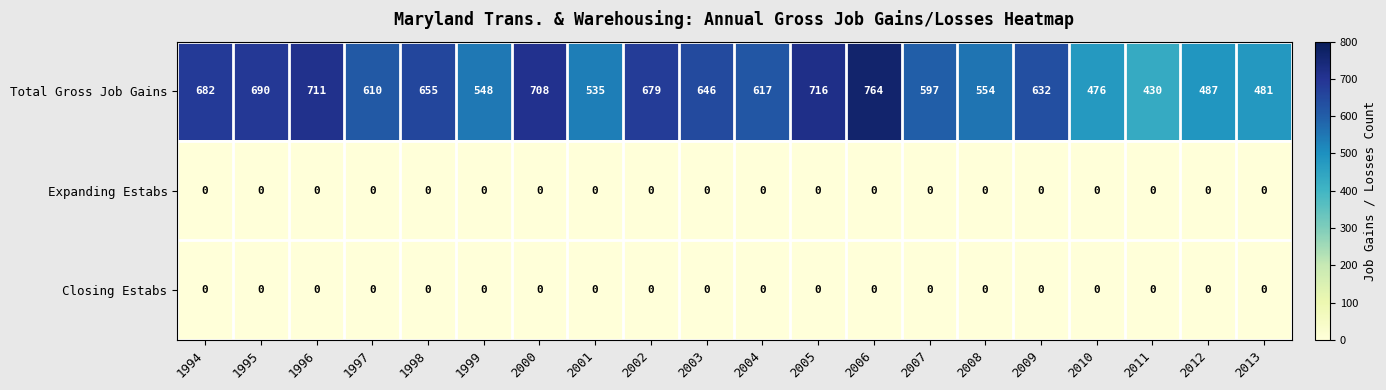

The Total Gross Job Gains series shows 548 at 1999. True or false?

True